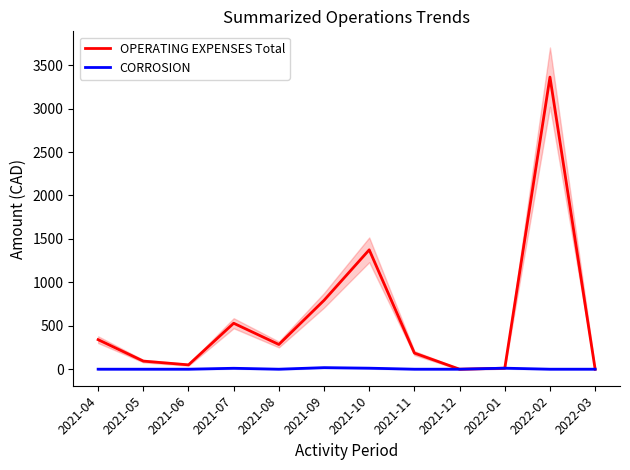

What is the average value of the CORROSION series?

4.3